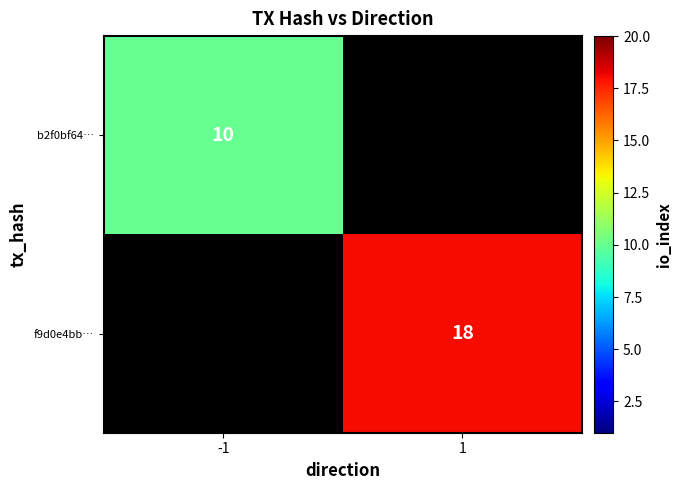

The value of b2f0bf64… at -1 is 17. True or false?

False